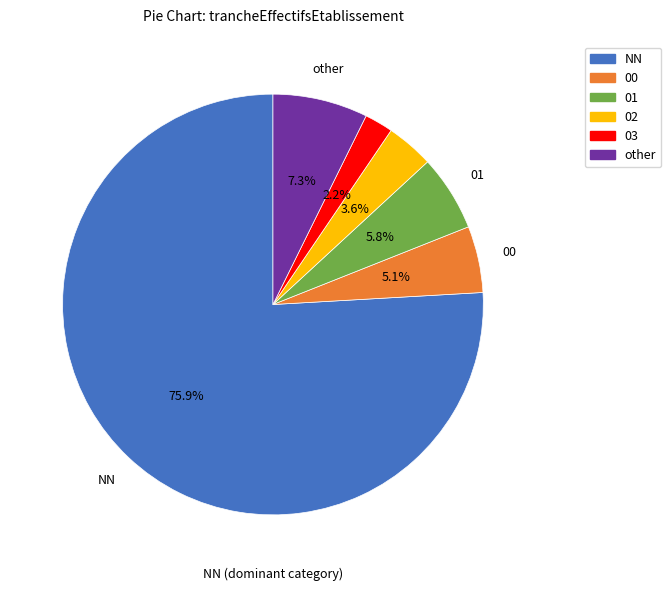

True or false: 00 accounts for 13% of the total.

False